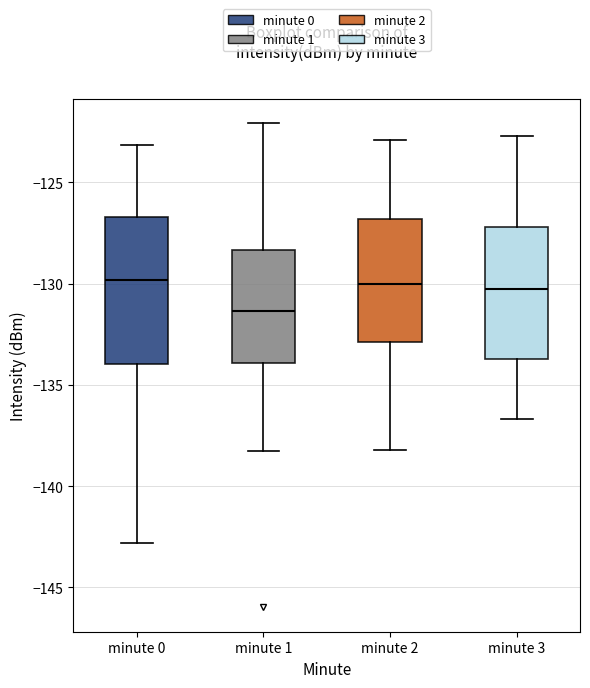

Reading left to right, read every box against the y-axis: the position of its median line, the range the box covers, and the ends of its whiskers. The values are not printed on the chart, so give them approximately, as read against the axis.

minute 0: median -130.0, box -134.0 to -126.5, whiskers -143.0 to -123.0
minute 1: median -131.5, box -134.0 to -128.5, whiskers -138.5 to -122.0
minute 2: median -130.0, box -133.0 to -127.0, whiskers -138.0 to -123.0
minute 3: median -130.0, box -133.5 to -127.0, whiskers -136.5 to -122.5